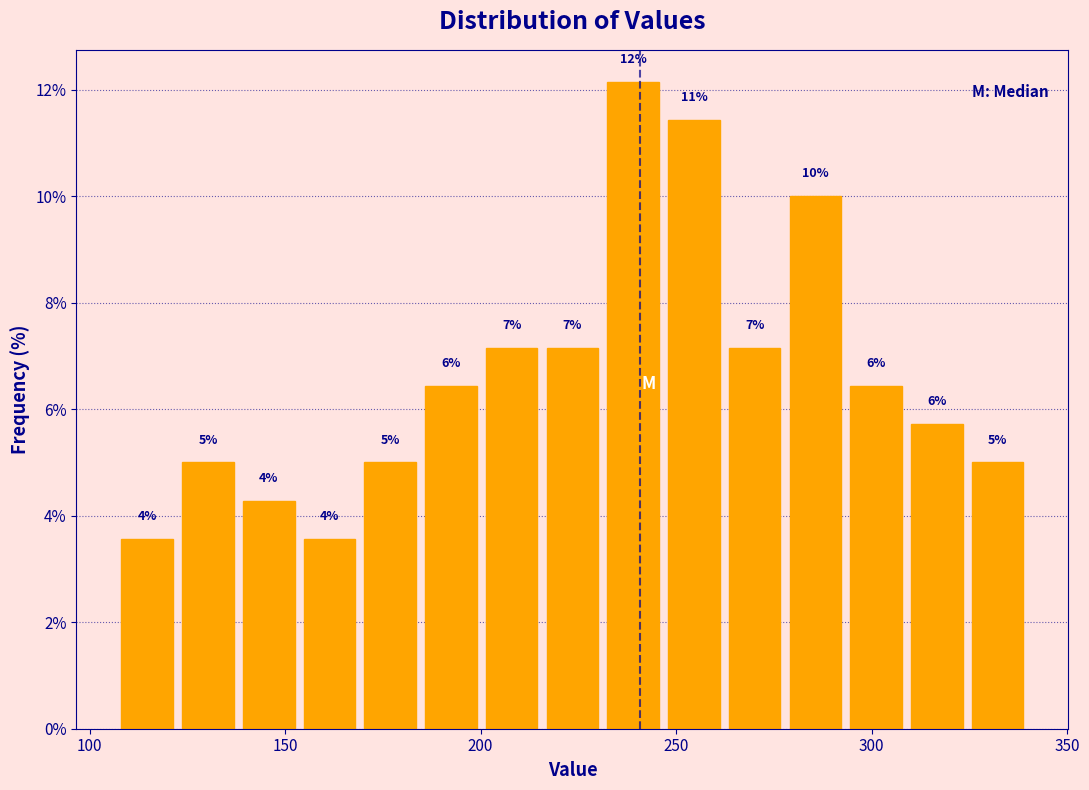

Around what value on the x-axis is the tallest bar? Give the approximate position of its centre, as read against the axis.

240